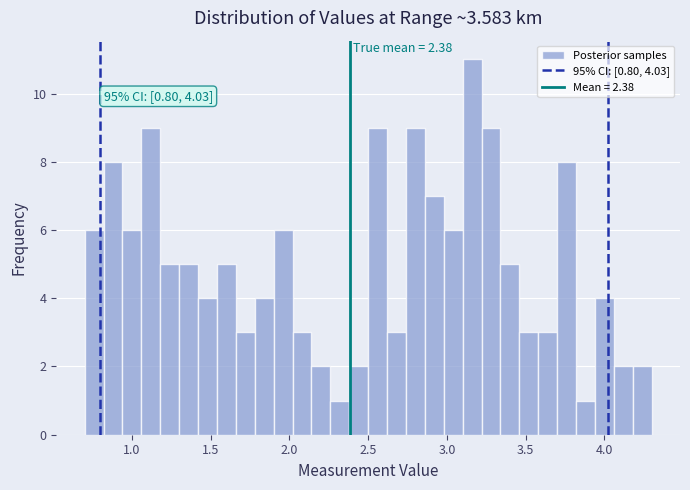

Read against the x-axis, roughly where is the centre of the tallest bar?

3.15